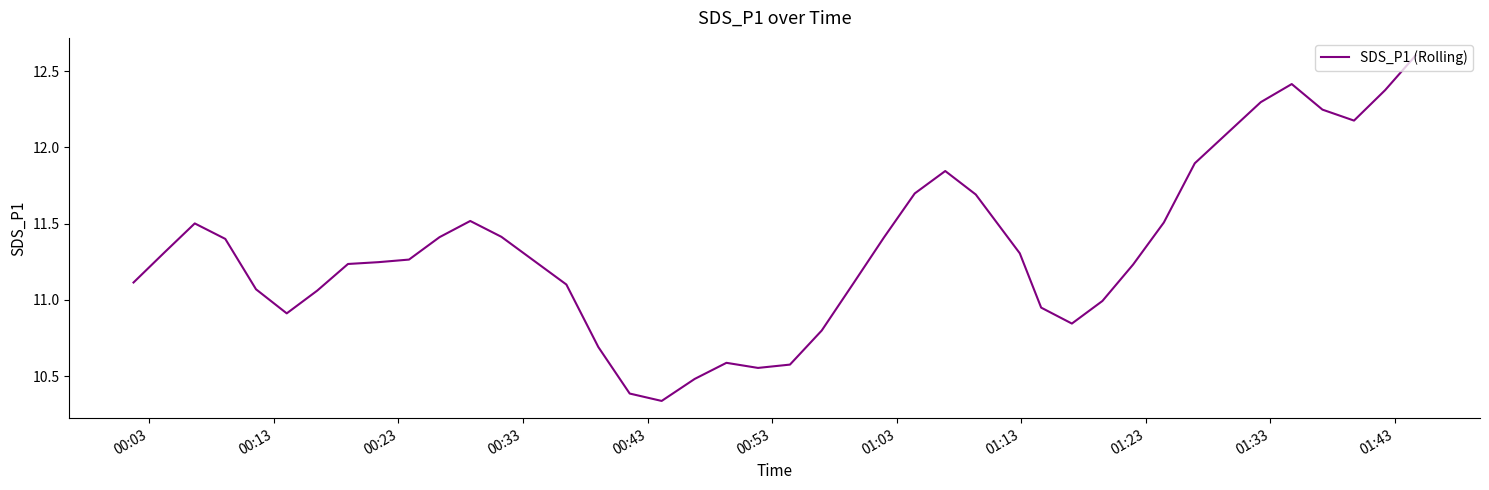

What is the difference between the maximum and minimum values?

2.3